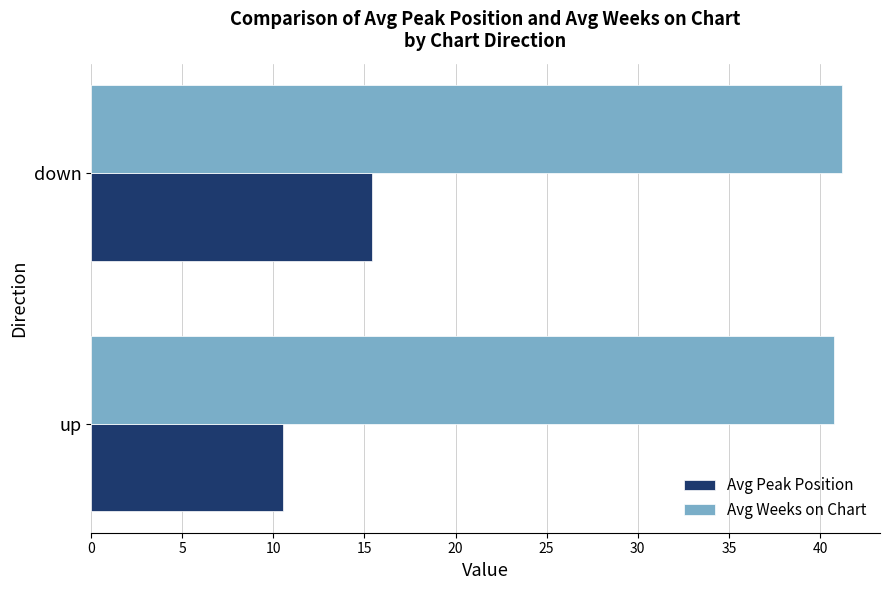

What is the maximum value for Avg Peak Position?

15.4